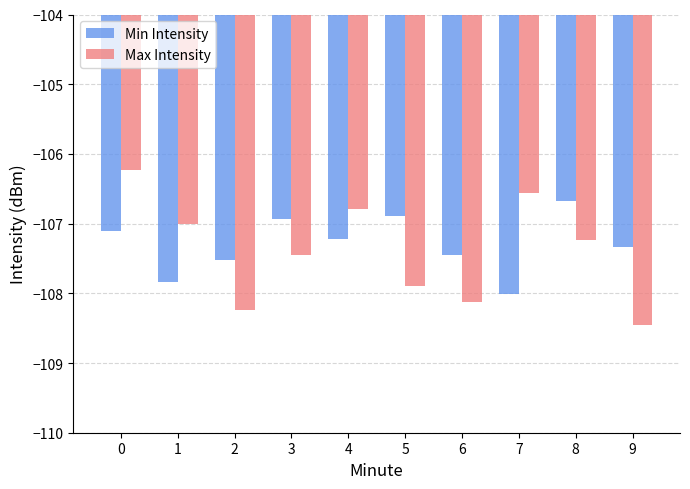

What is the total value across all series at 7?

-214.6